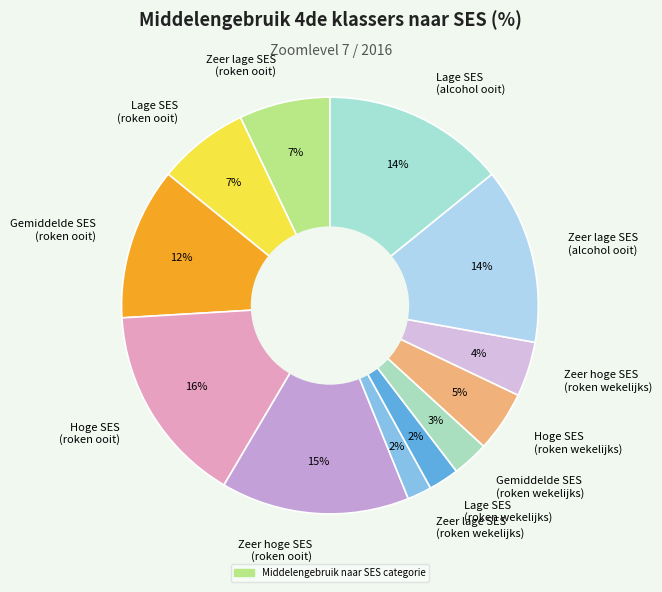

To the nearest percent, what is the difference between the largest and smallest slice percentages?

14%